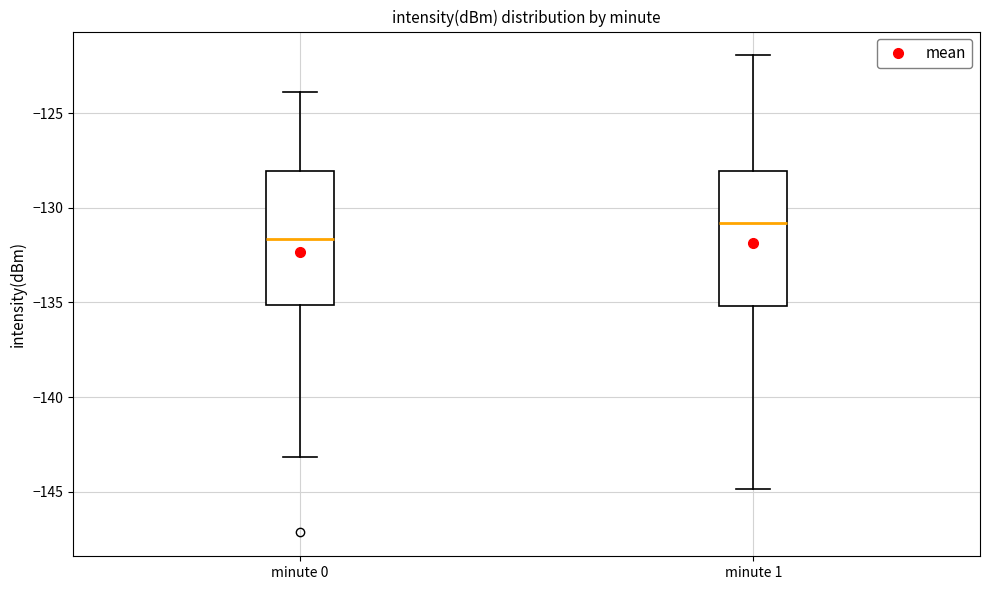

Reading left to right, transcribe this box plot: for each box, give where its median line is, the range the box spans, and where its two whiskers end, as read against the y-axis. The values are not printed on the chart, so give them approximately, as read against the axis.

minute 0: median -131.5, box -135.0 to -128.0, whiskers -143.0 to -124.0
minute 1: median -131.0, box -135.0 to -128.0, whiskers -145.0 to -122.0